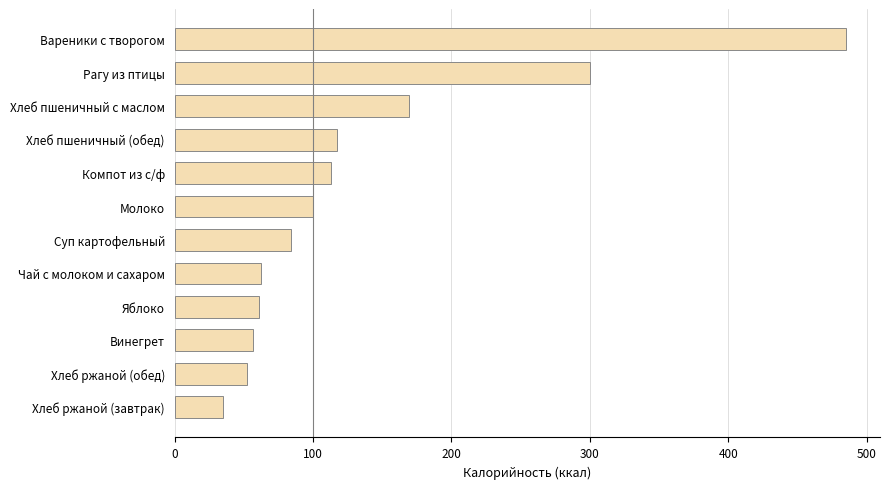

What is the sum of all values?

1635.9